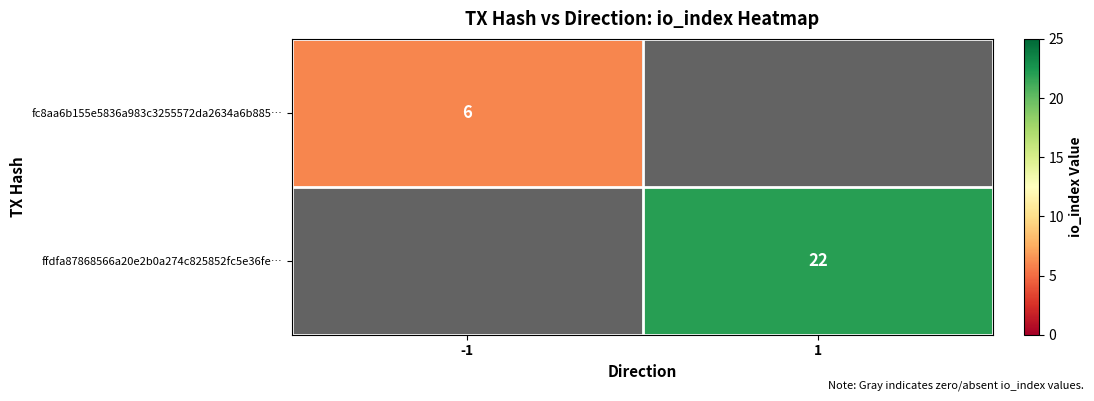

The ffdfa87868566a20e2b0a274c825852fc5e36fe… series shows 22 at 1. True or false?

True